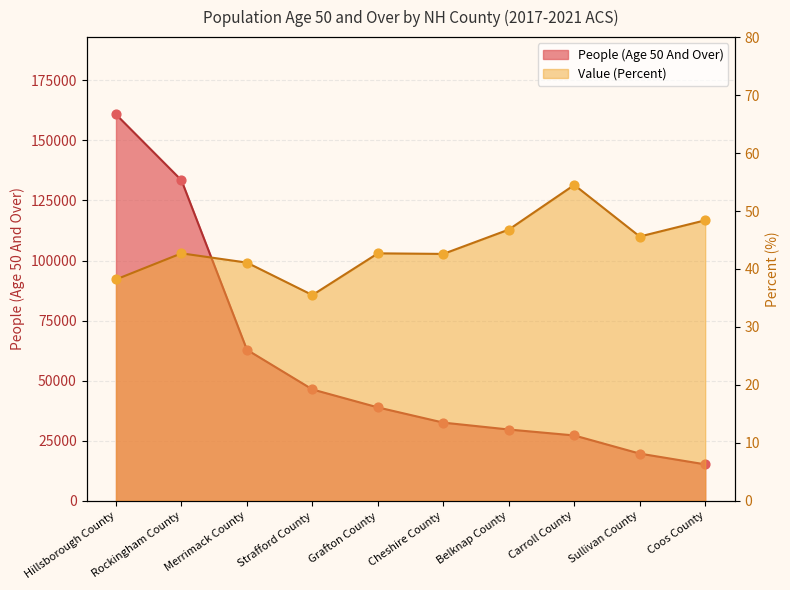

Is the value of Value (Percent) at Sullivan County greater than the value of People (Age 50 And Over) at Belknap County?

No